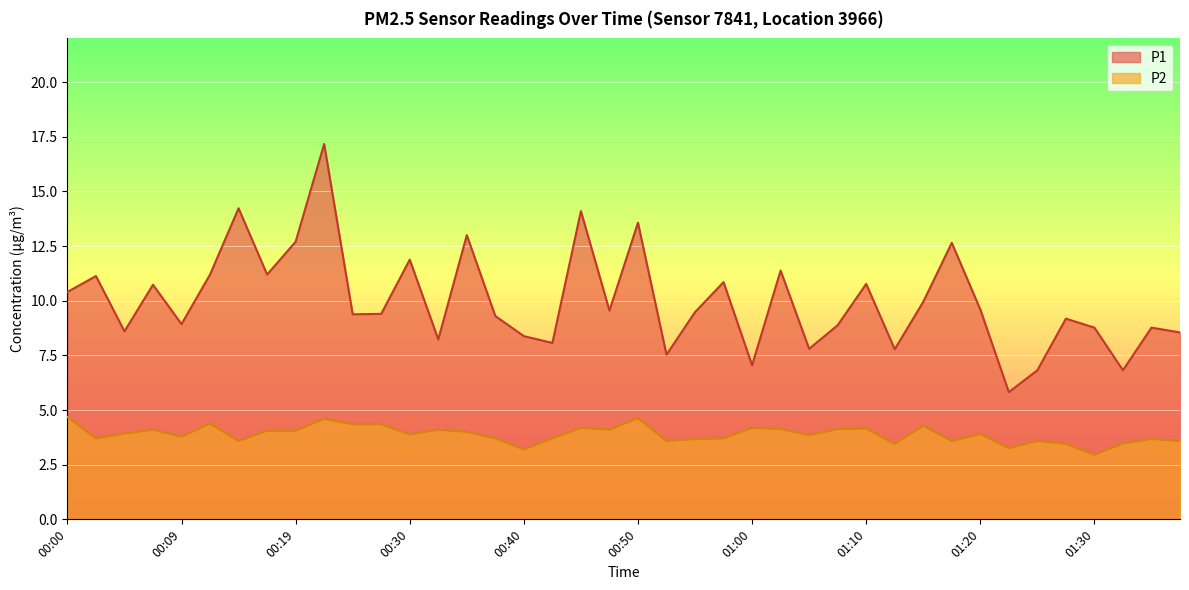

At how many categories does at least one series exceed 10?

16